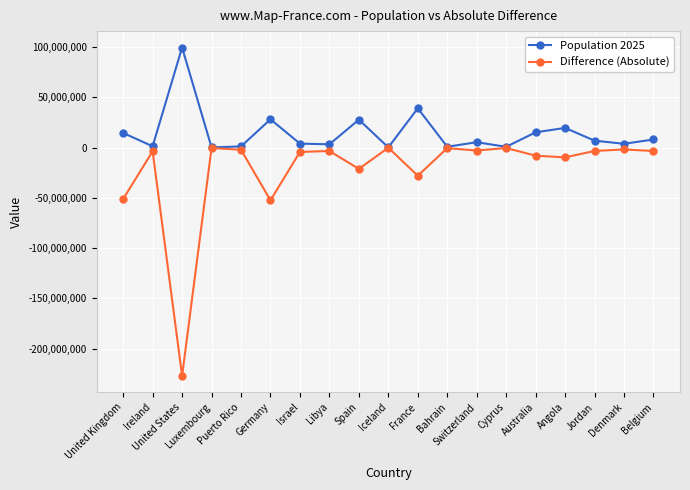

What is the label of the 9th point from the left?

Spain